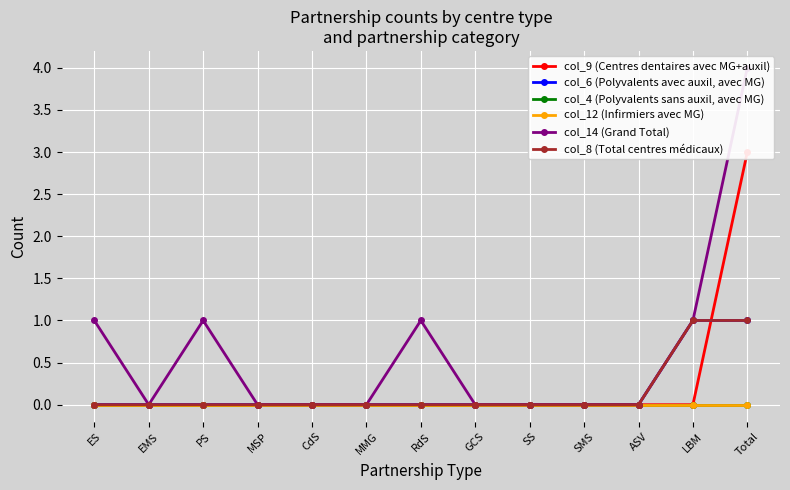

Reading left to right, list all the values displayed in this chart.

col_9 (Centres dentaires avec MG+auxil): 0	0	0	0	0	0	0	0	0	0	0	0	3
col_6 (Polyvalents avec auxil, avec MG): 0	0	0	0	0	0	0	0	0	0	0	1	1
col_4 (Polyvalents sans auxil, avec MG): 0	0	0	0	0	0	0	0	0	0	0	0	0
col_12 (Infirmiers avec MG): 0	0	0	0	0	0	0	0	0	0	0	0	0
col_14 (Grand Total): 1	0	1	0	0	0	1	0	0	0	0	1	4
col_8 (Total centres médicaux): 0	0	0	0	0	0	0	0	0	0	0	1	1